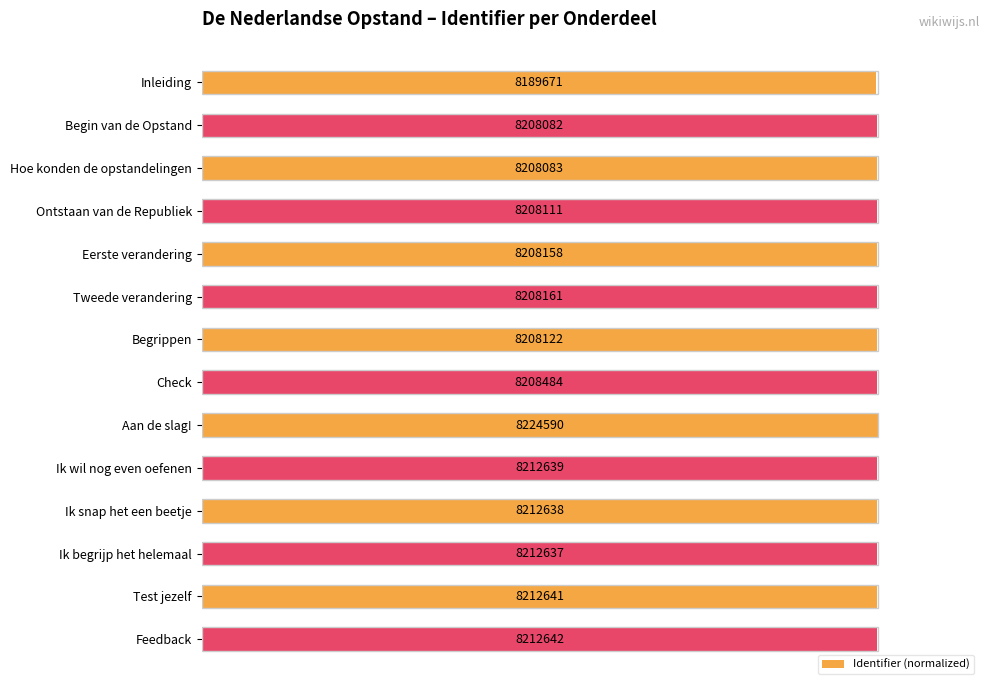

Count the values in the range 99 to 100.

14